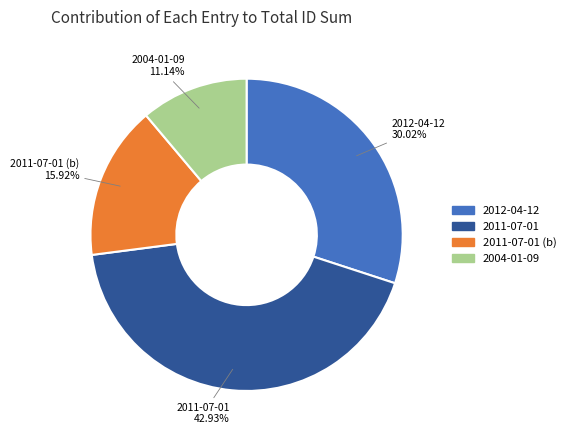

How many slices are in this pie chart?

4